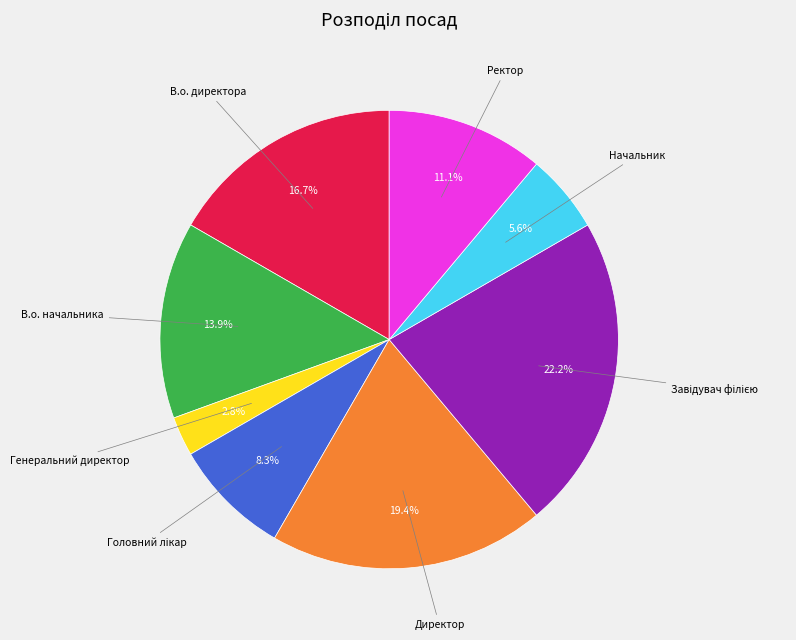

Is there any slice that represents more than half of the pie?

No